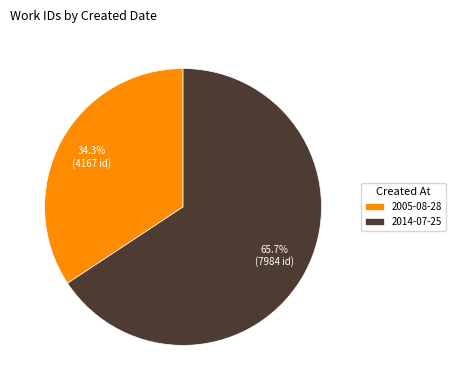

Which category has the smallest portion of the pie?

2005-08-28